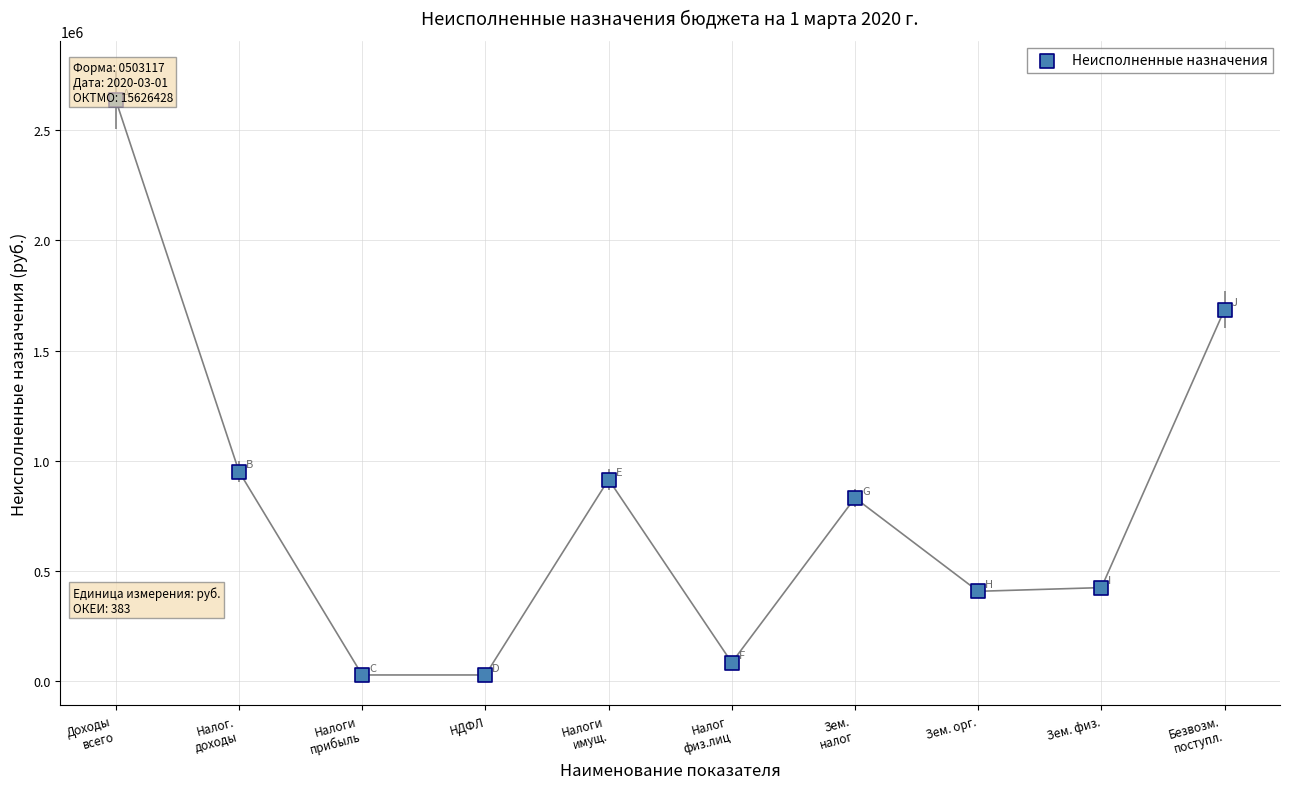

Between Налог
физ.лиц and Безвозм.
поступл., which is larger?

Безвозм.
поступл.